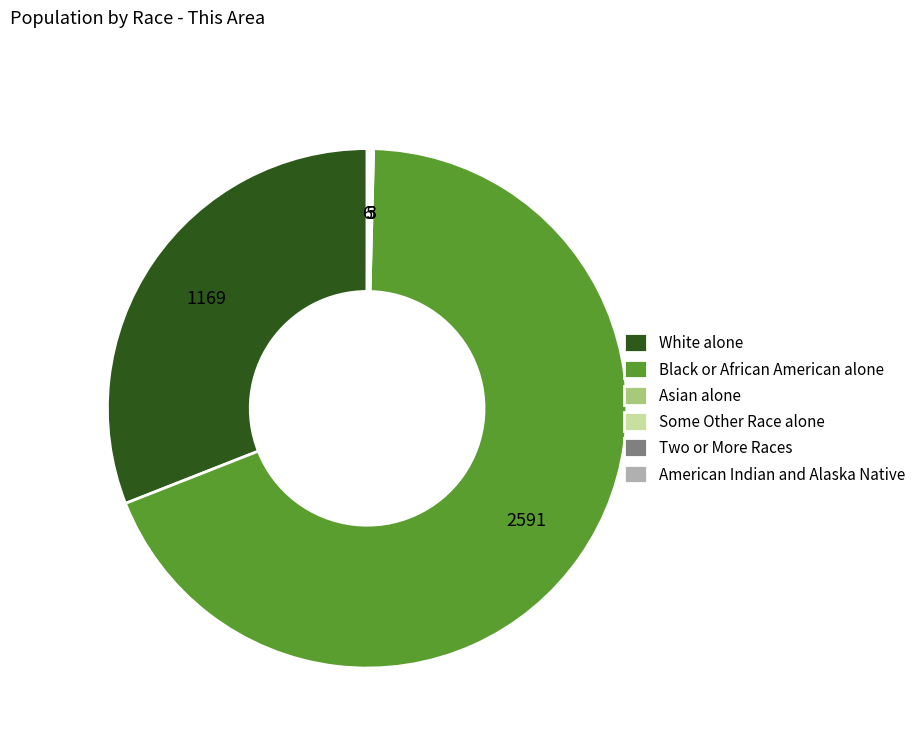

Which category accounts for the majority?

Black or African American alone